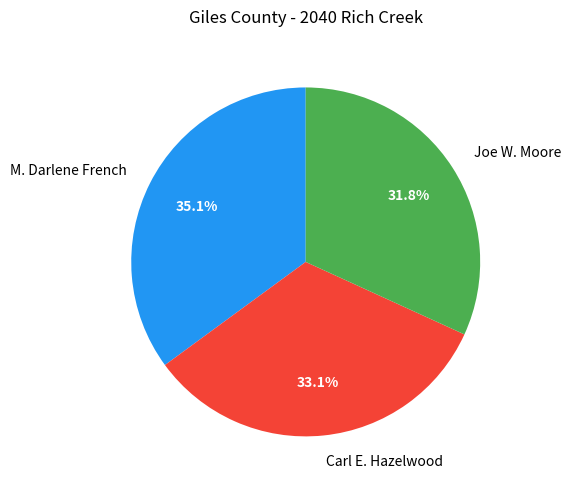

Approximately how many times larger is the value at M. Darlene French compared to Carl E. Hazelwood?

1.1